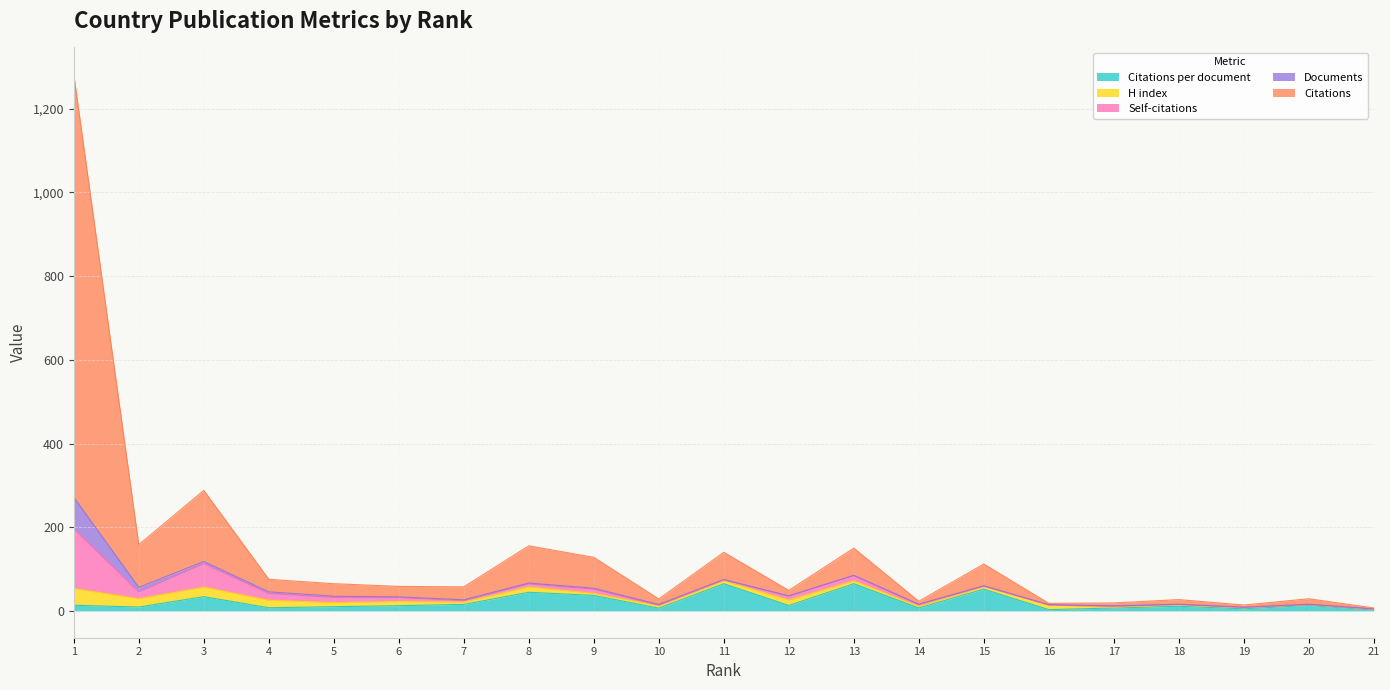

What is the spread (max minus min) of values at 7?

29.0